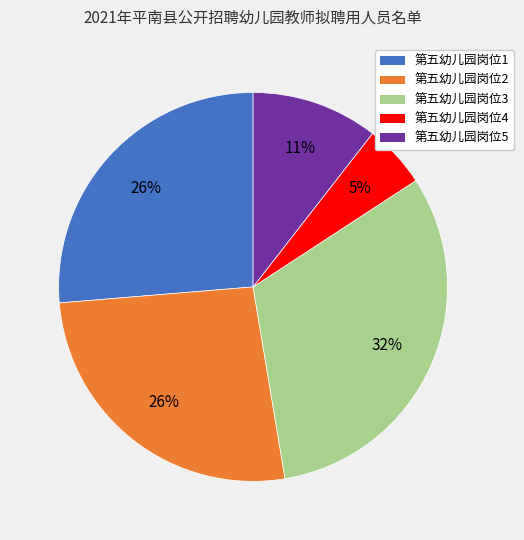

Which category has the biggest portion of the pie?

第五幼儿园岗位3